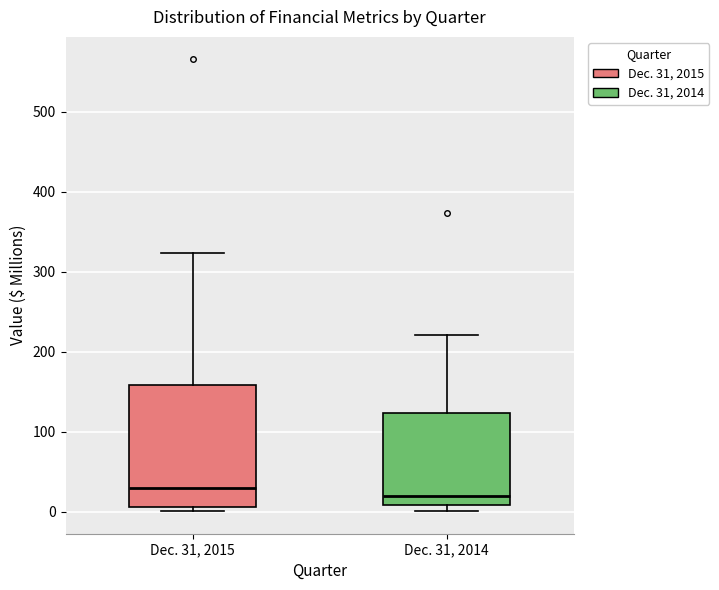

Reading left to right, transcribe this box plot: for each box, give where its median line is, the range the box spans, and where its two whiskers end, as read against the y-axis. The values are not printed on the chart, so give them approximately, as read against the axis.

Dec. 31, 2015: median 30, box 10 to 160, whiskers 0 to 320
Dec. 31, 2014: median 20, box 10 to 120, whiskers 0 to 220